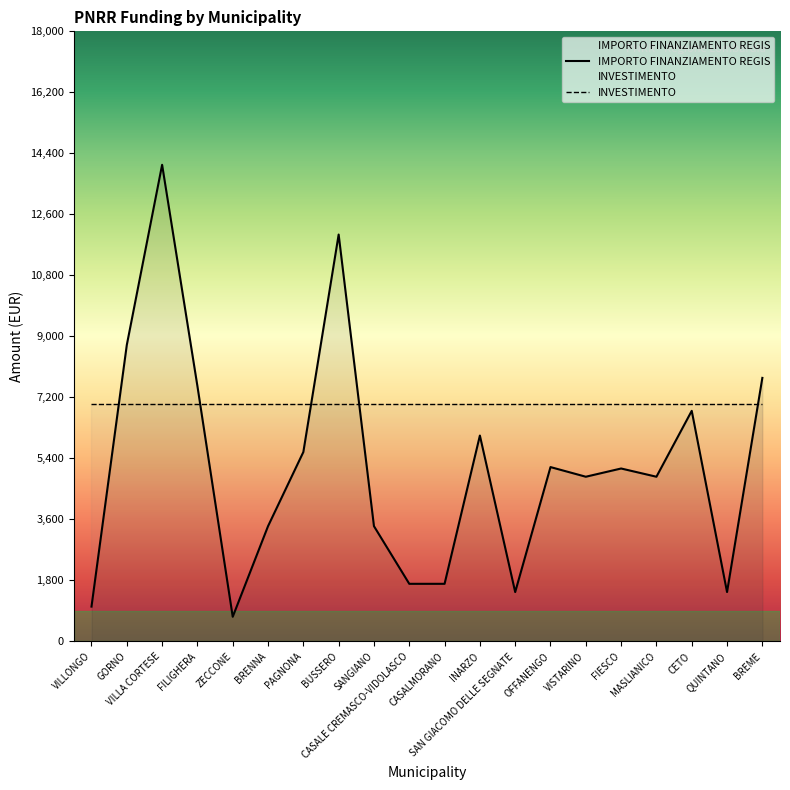

Which label corresponds to the largest value in the chart?

VILLA CORTESE